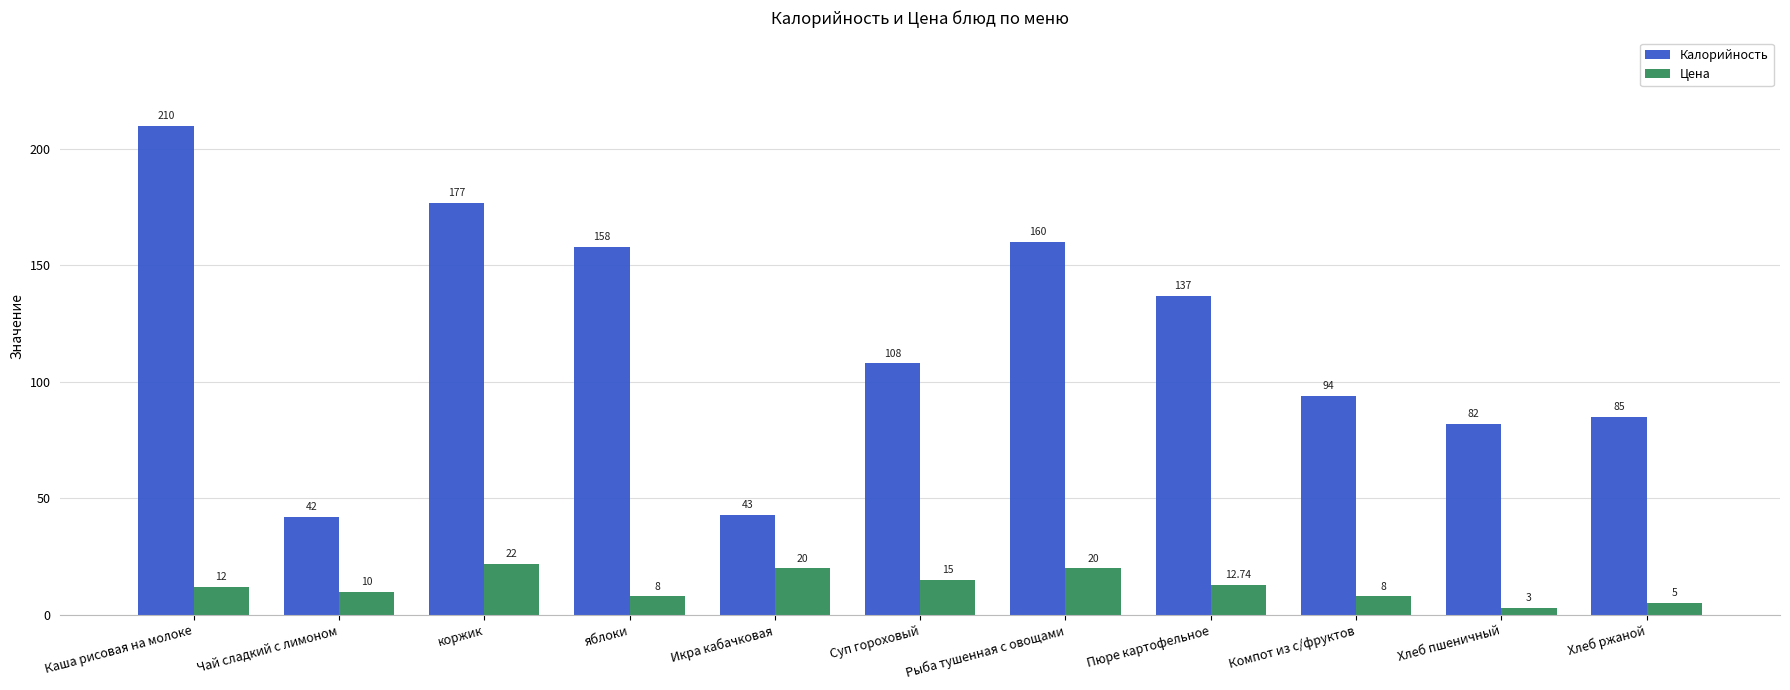

What is the average value of the Цена series?

12.3